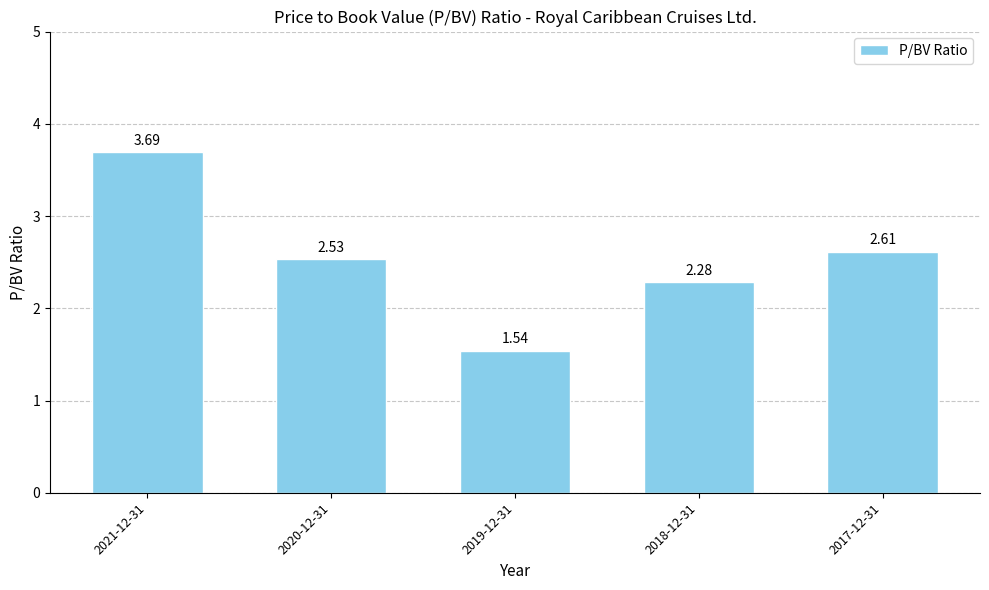

How many data points are above 2?

4